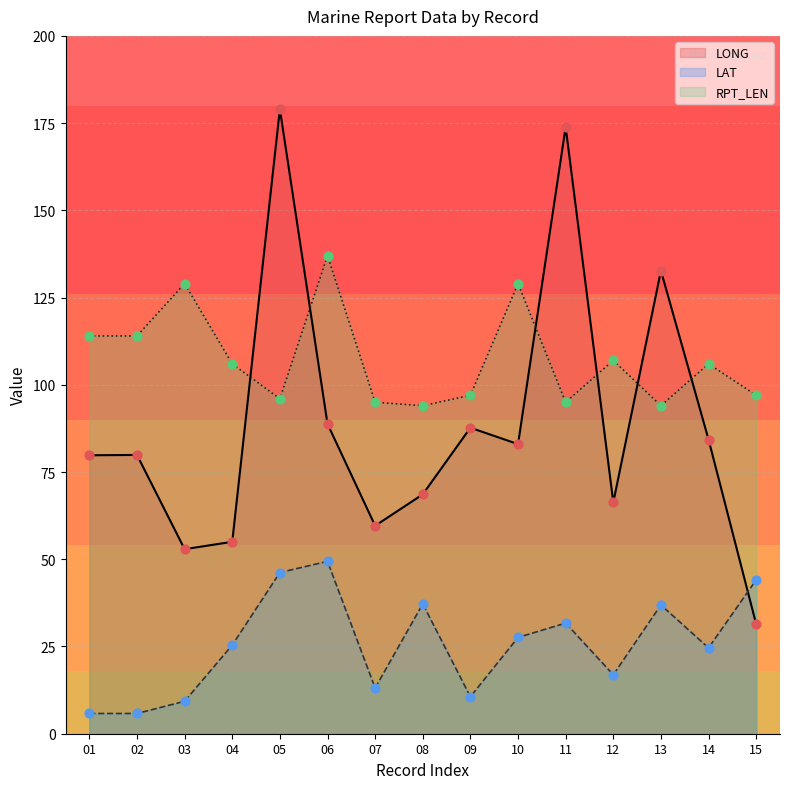

Which series reaches the minimum Y coordinate?

LAT